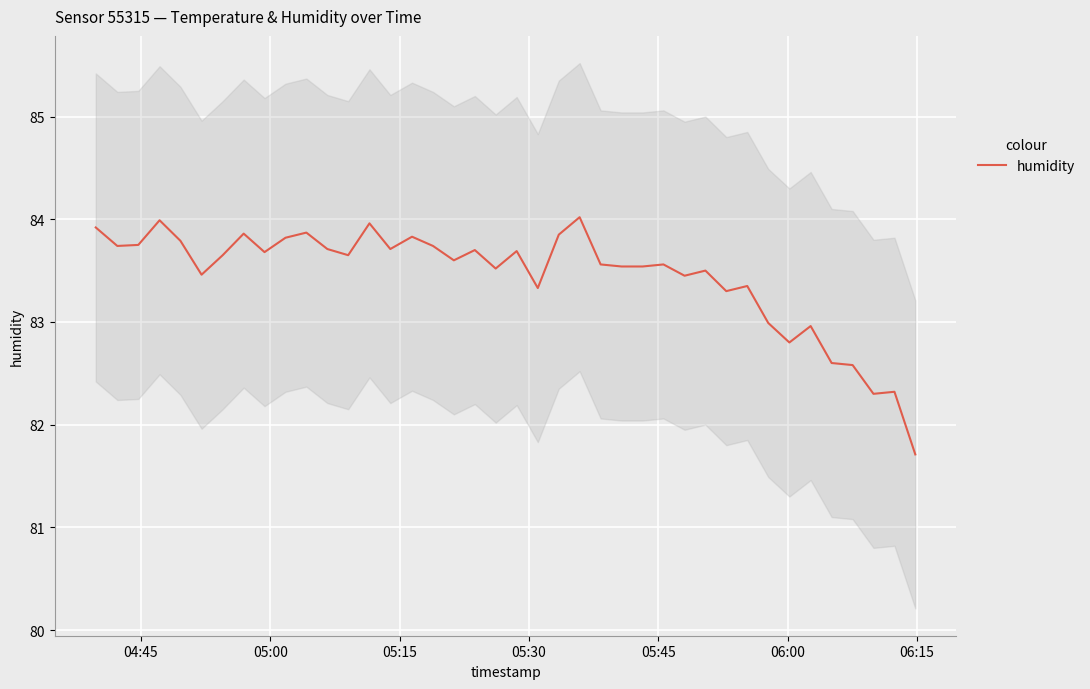

How many lines are shown in the chart?

1